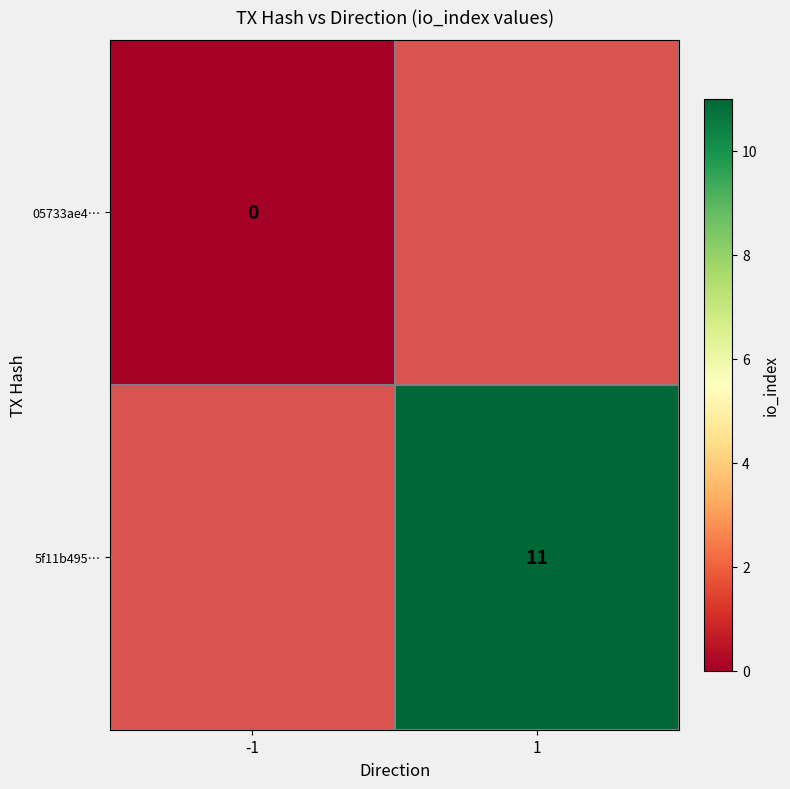

The value of 5f11b495… at 1 is 11. True or false?

True